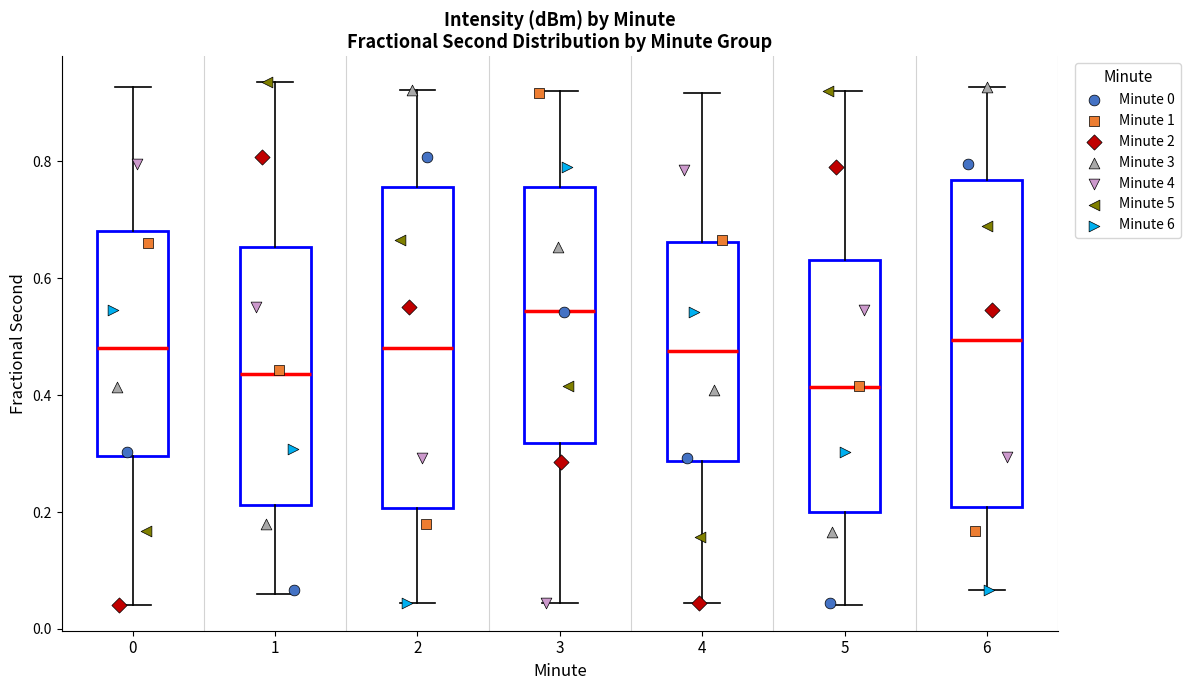

Which box's median line is the lowest?

5